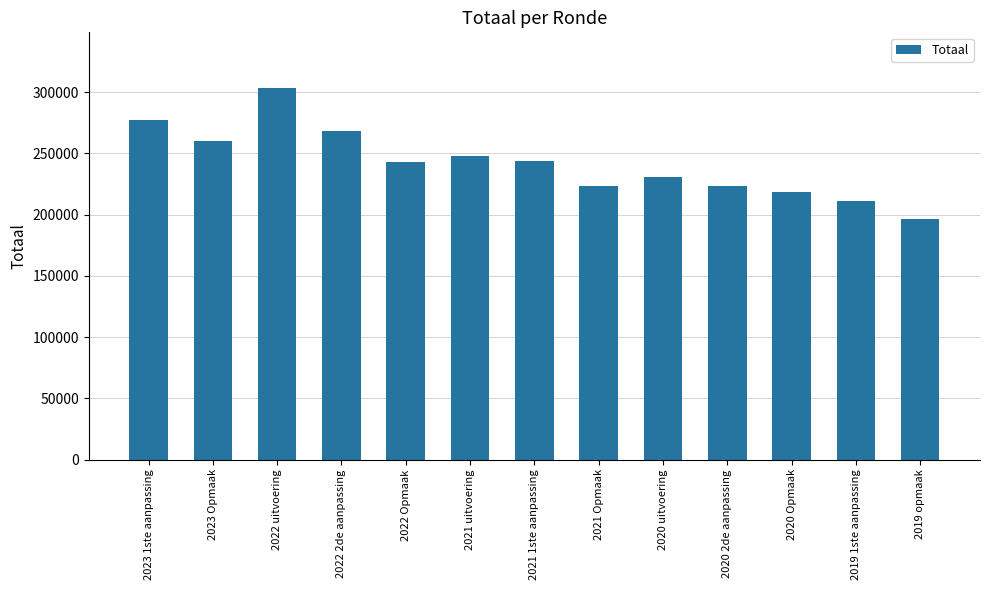

Between 2021 uitvoering and 2019 opmaak, which is larger?

2021 uitvoering